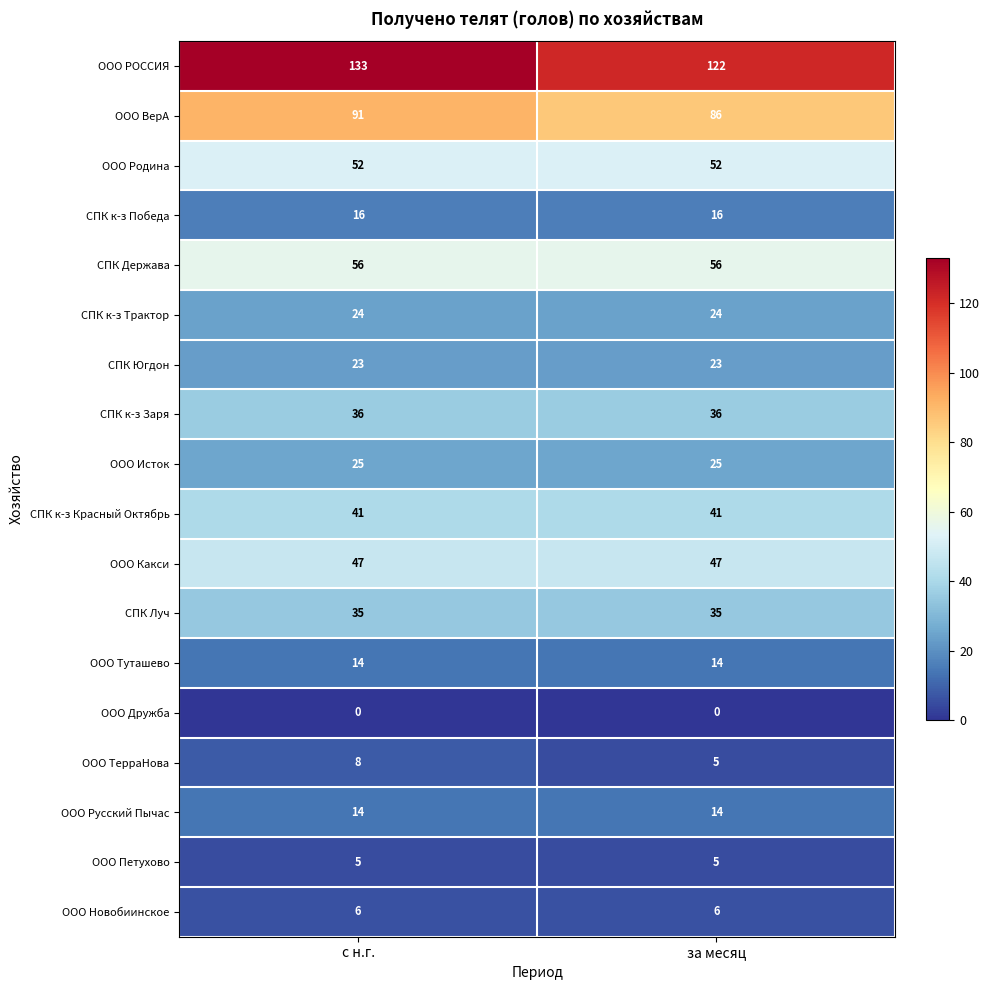

Is it true that ООО Новобиинское equals 10 at с н.г.?

False